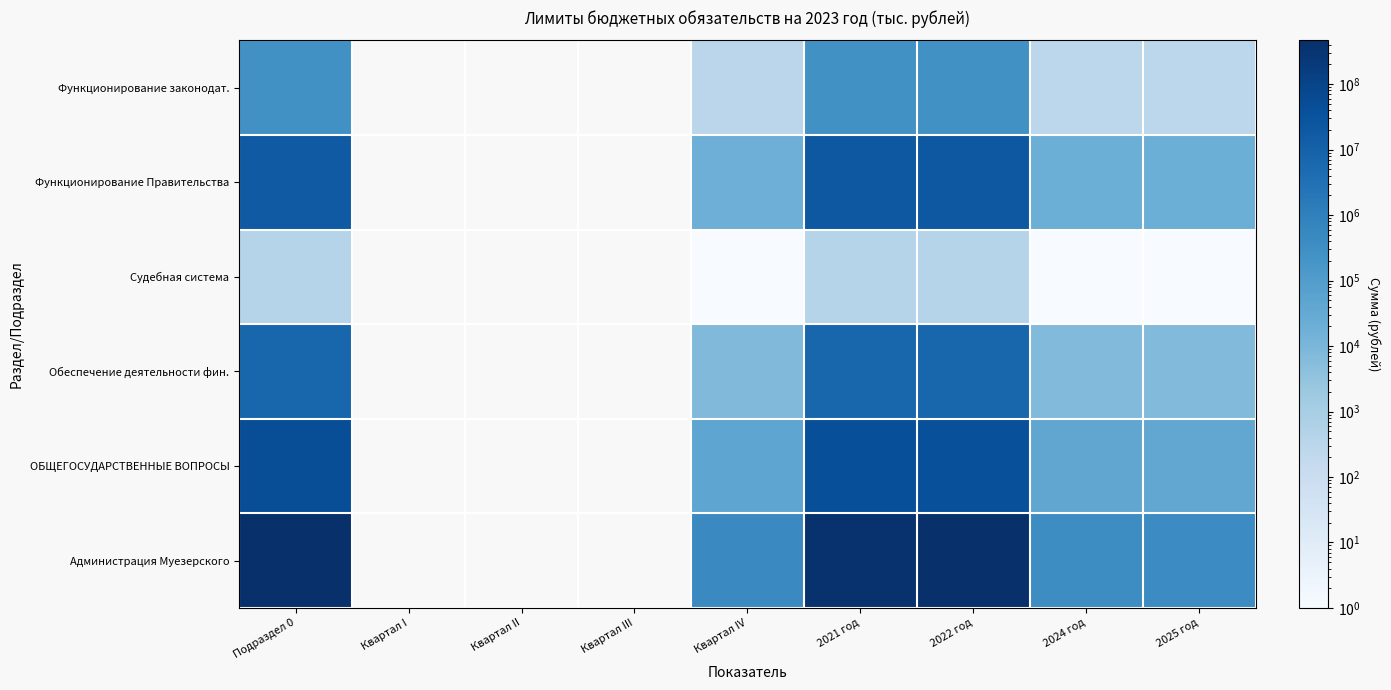

What is the difference between the maximum and second lowest values in the Обеспечение деятельности фин. series?

7273901.0